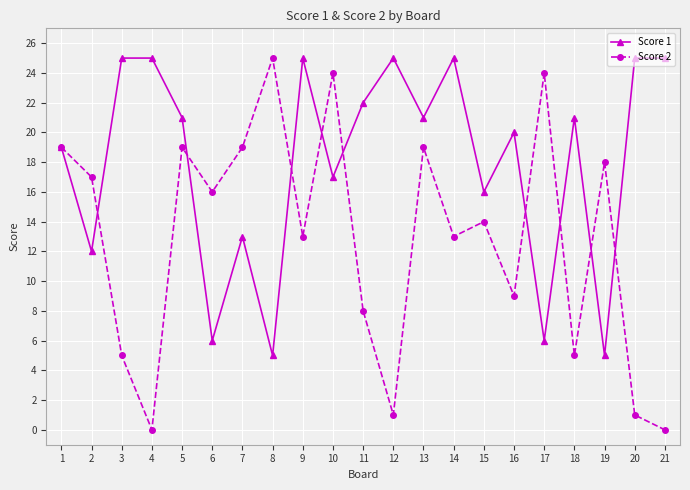

True or false: Score 1 and Score 2 intersect in this chart.

True